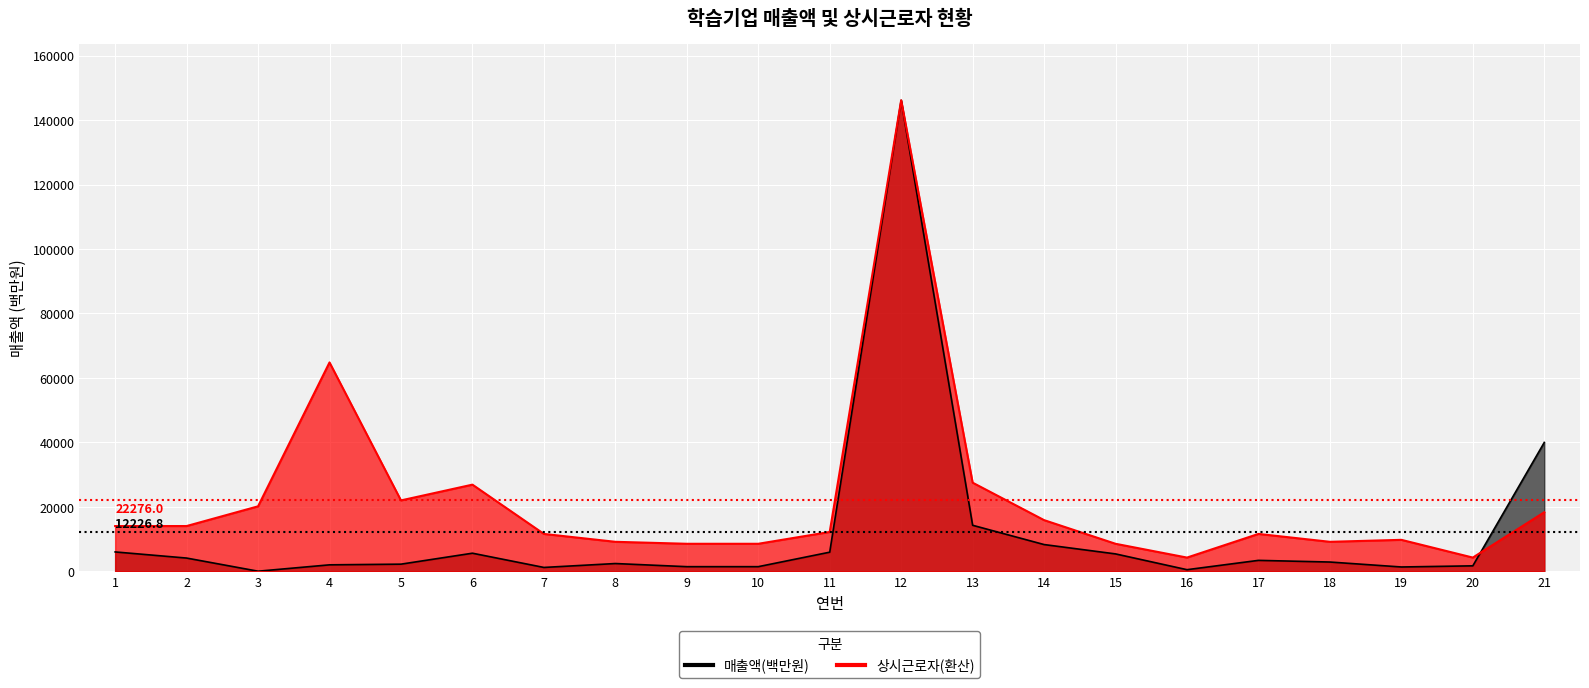

The 매출액(백만원) series shows 5619.1 at 2. True or false?

False